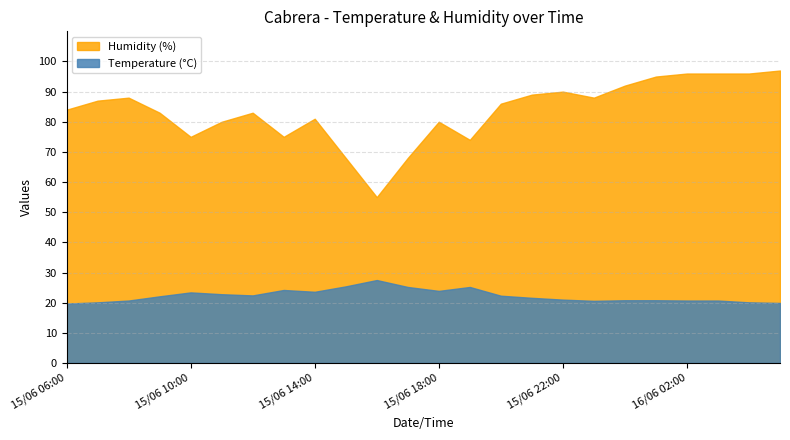

The Temperature (°C) series shows 29.0 at 15/06 09:00. True or false?

False